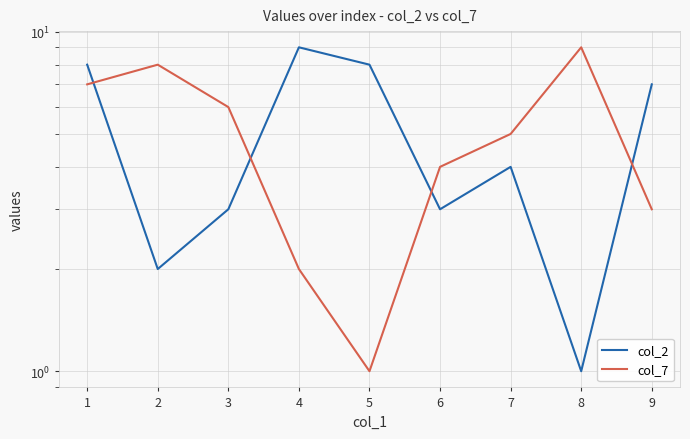

Is it true that col_2 equals 2 at 7?

False